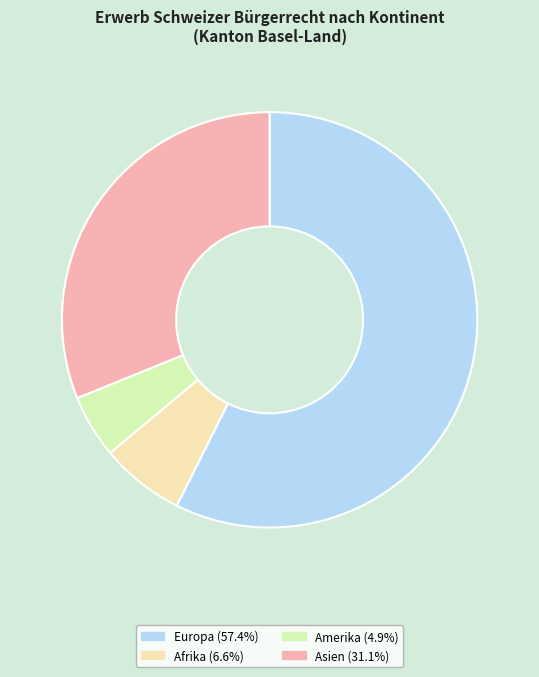

Count the number of slices in the pie.

4